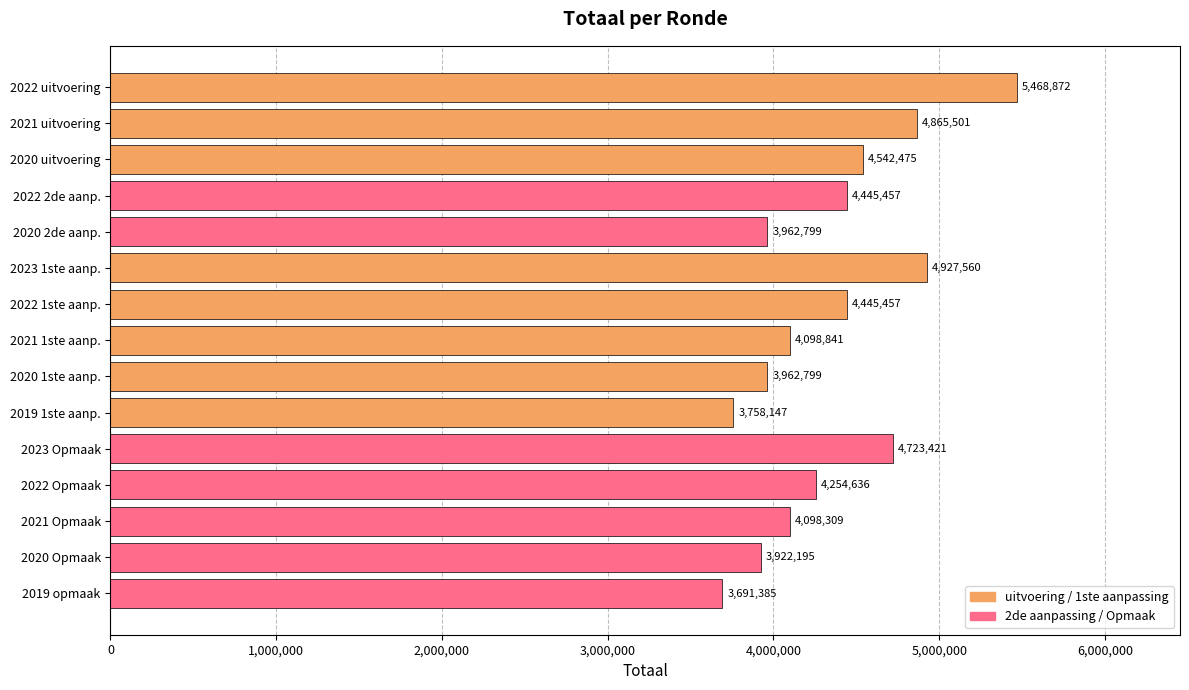

Is it true that the value at 2020 Opmaak is 3922195?

True